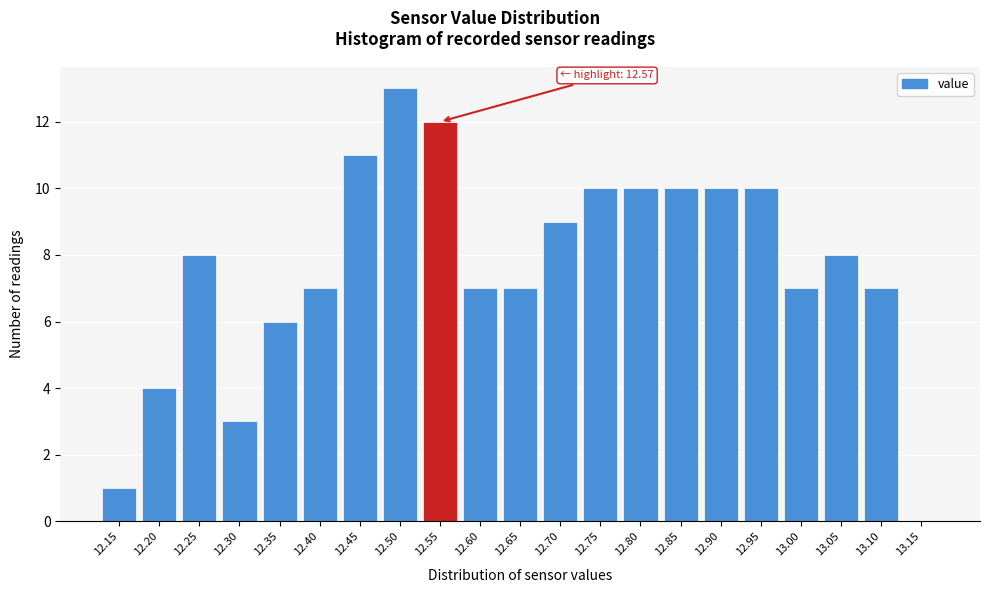

Reading right to left, list all the values displayed in this chart.

13.15=0	13.10=7	13.05=8	13.00=7	12.95=10	12.90=10	12.85=10	12.80=10	12.75=10	12.70=9	12.65=7	12.60=7	12.55=12	12.50=13	12.45=11	12.40=7	12.35=6	12.30=3	12.25=8	12.20=4	12.15=1